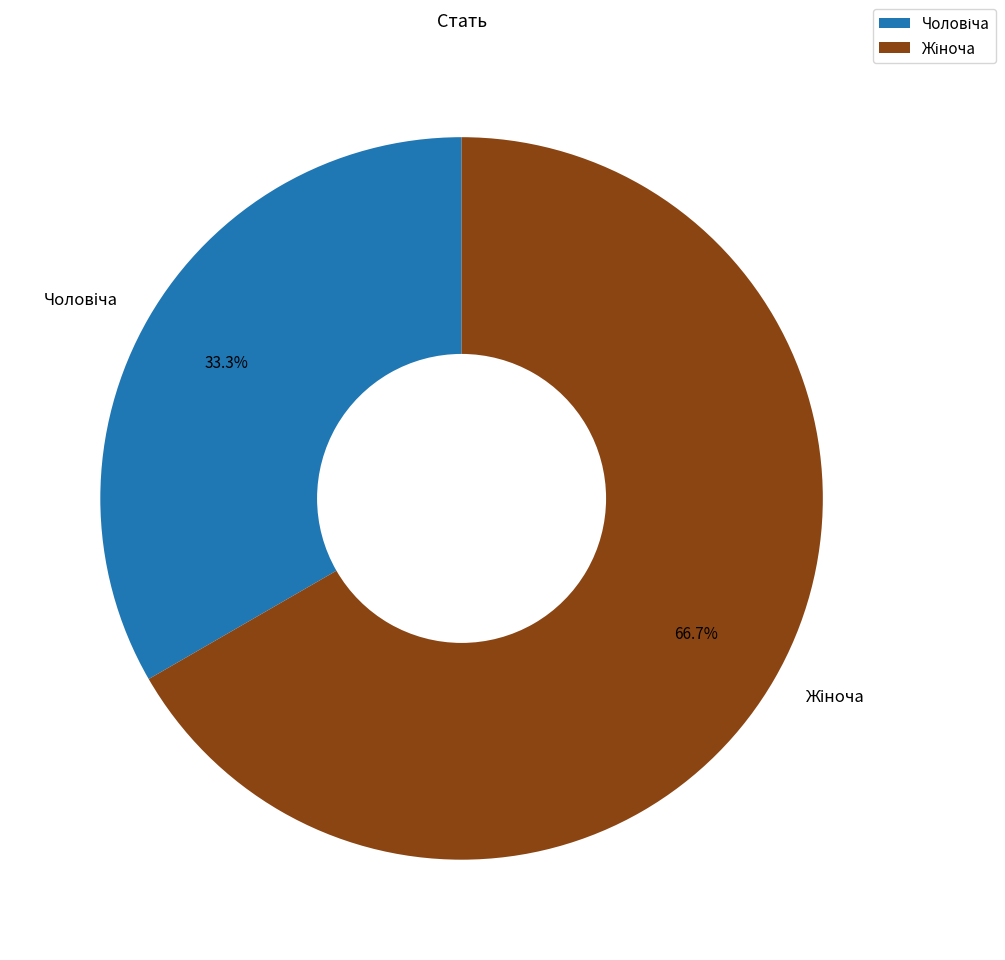

True or false: Жіноча accounts for 67% of the total.

True